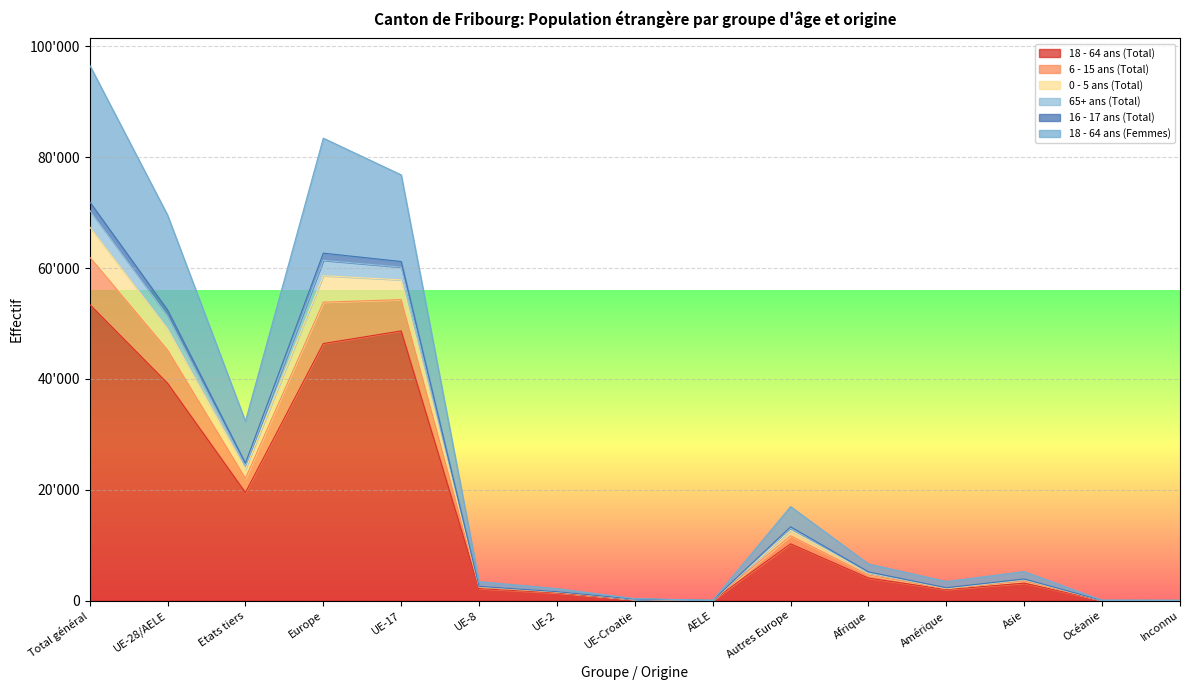

What is the greatest value displayed?

96610